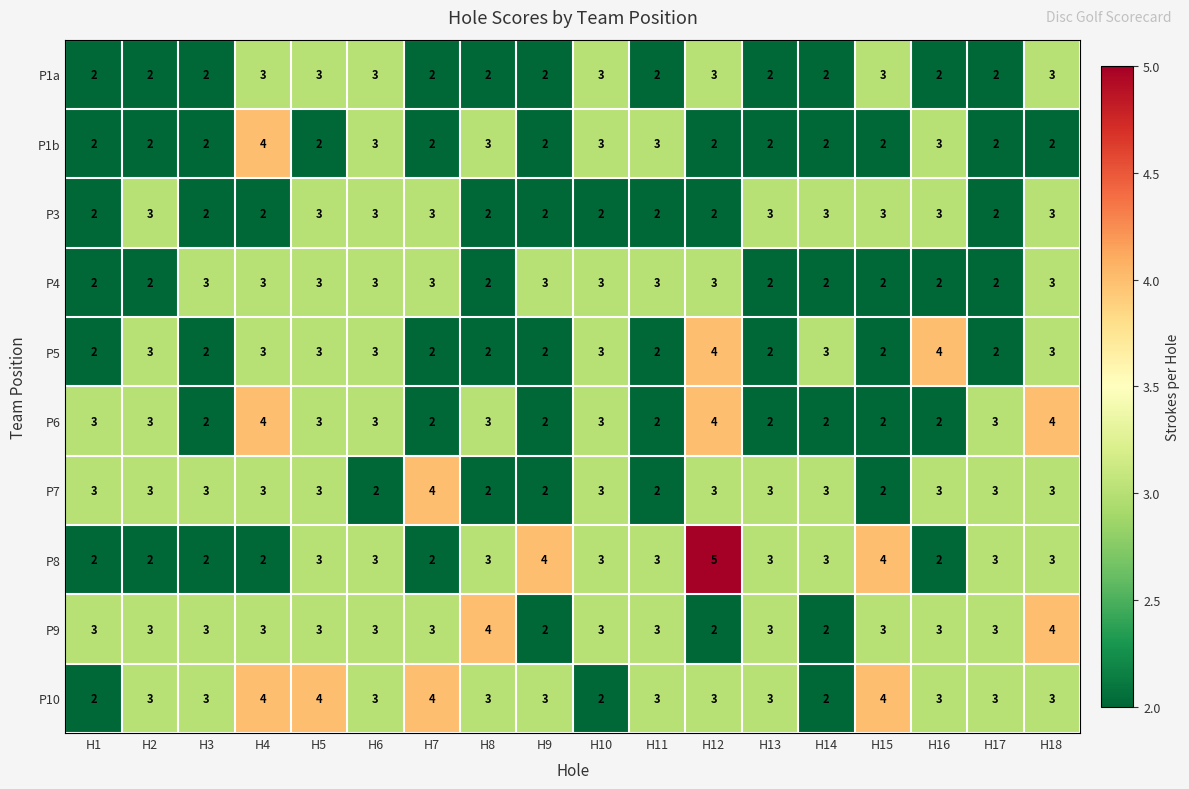

What is the average value of the P8 series?

3